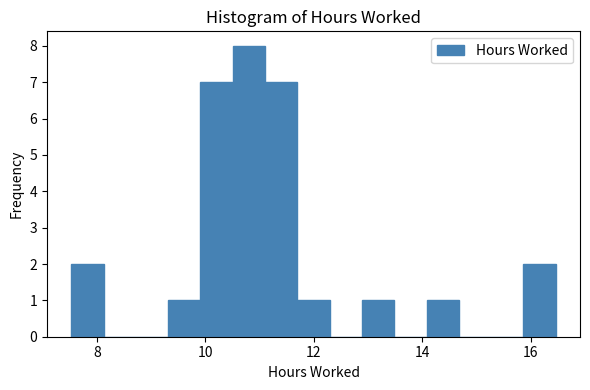

Read against the x-axis, roughly where is the centre of the tallest bar?

10.8